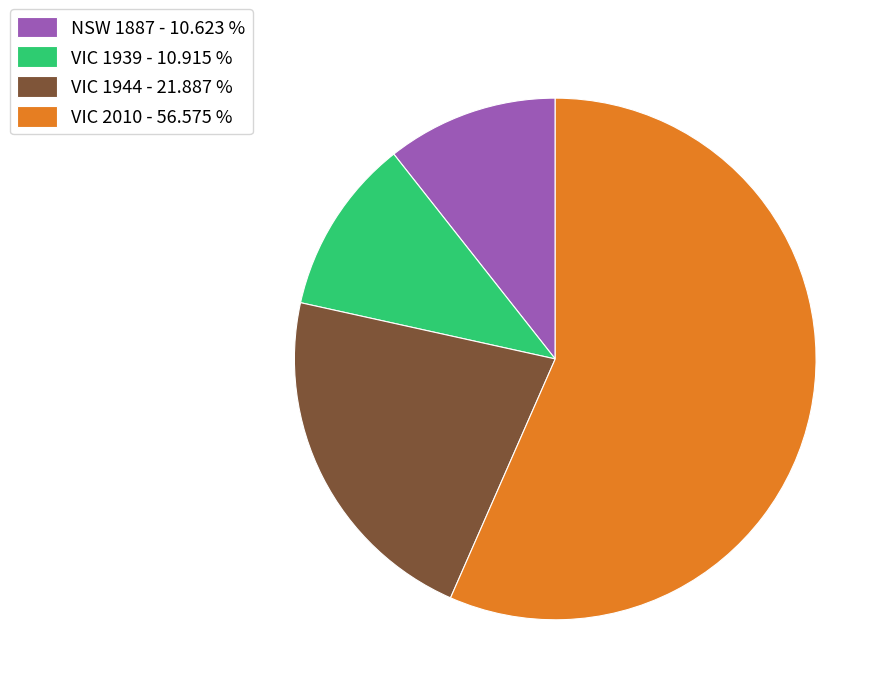

Which category has the biggest portion of the pie?

VIC 2010 - 56.575 %